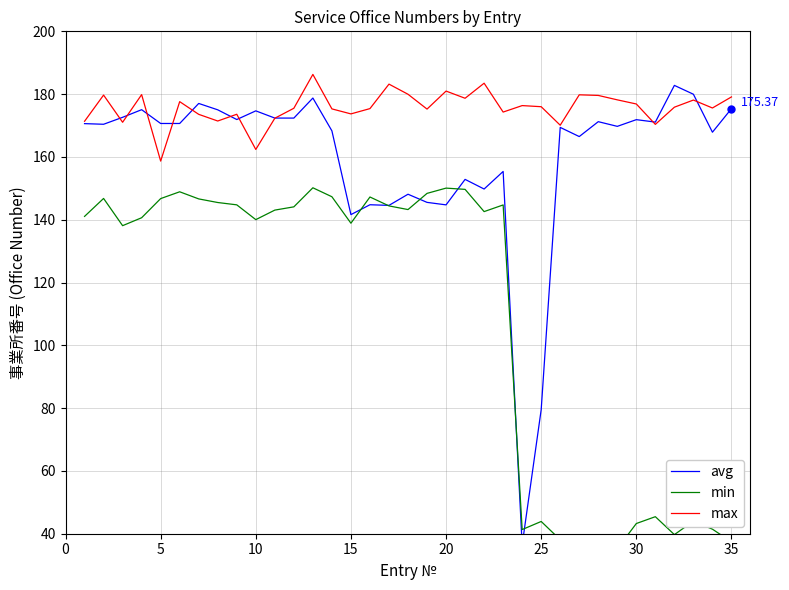

True or false: min has more than 0 interior local peaks.

True